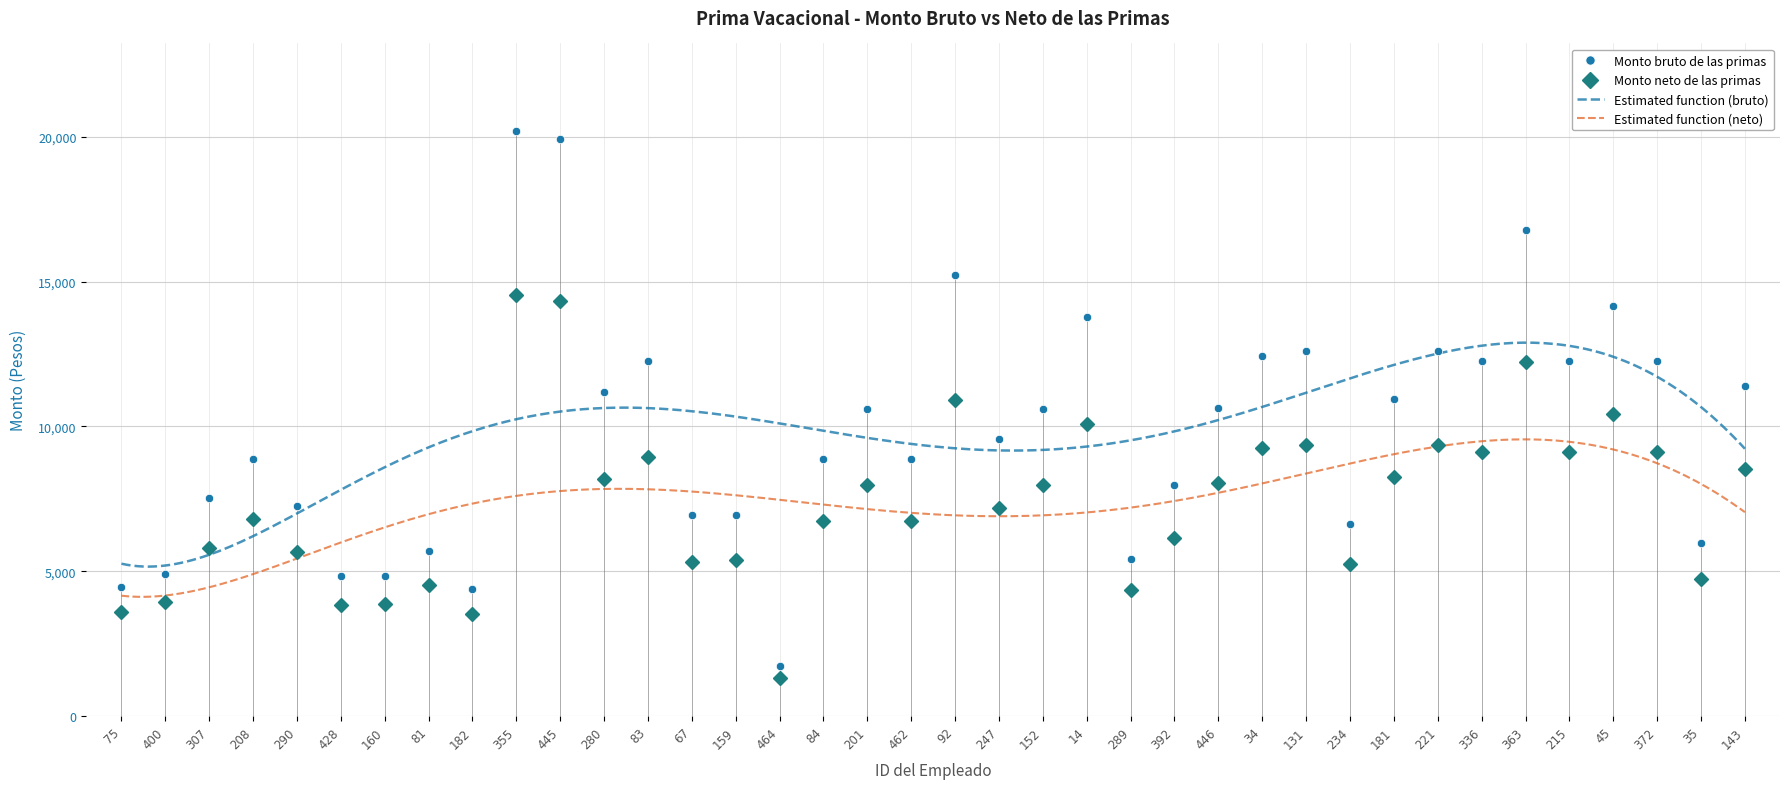

True or false: Monto bruto de las primas and Monto neto de las primas cross at least once.

False